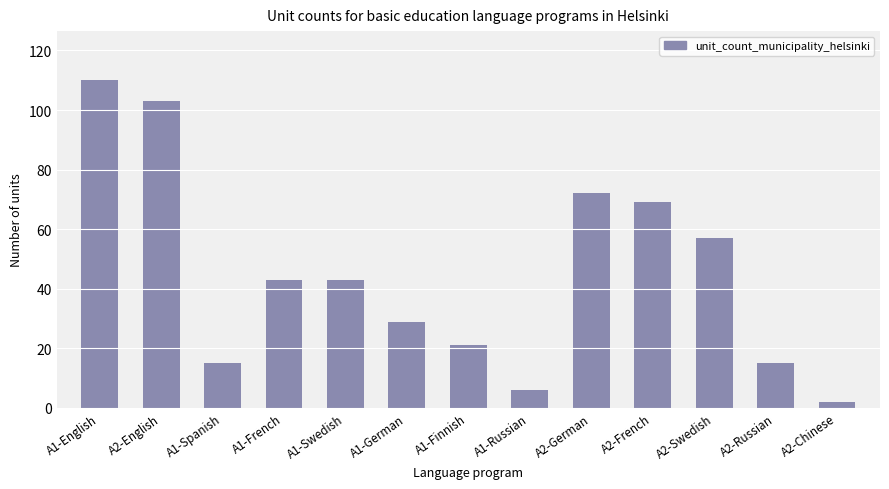

What is the difference between the values at A2-French and A1-English?

41